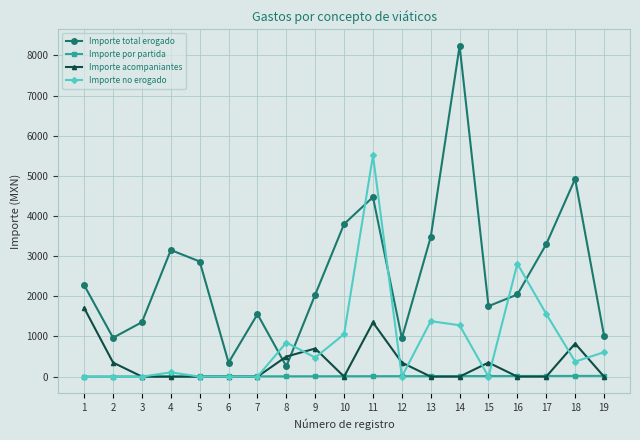

Which series has the largest range (max minus min)?

Importe total erogado